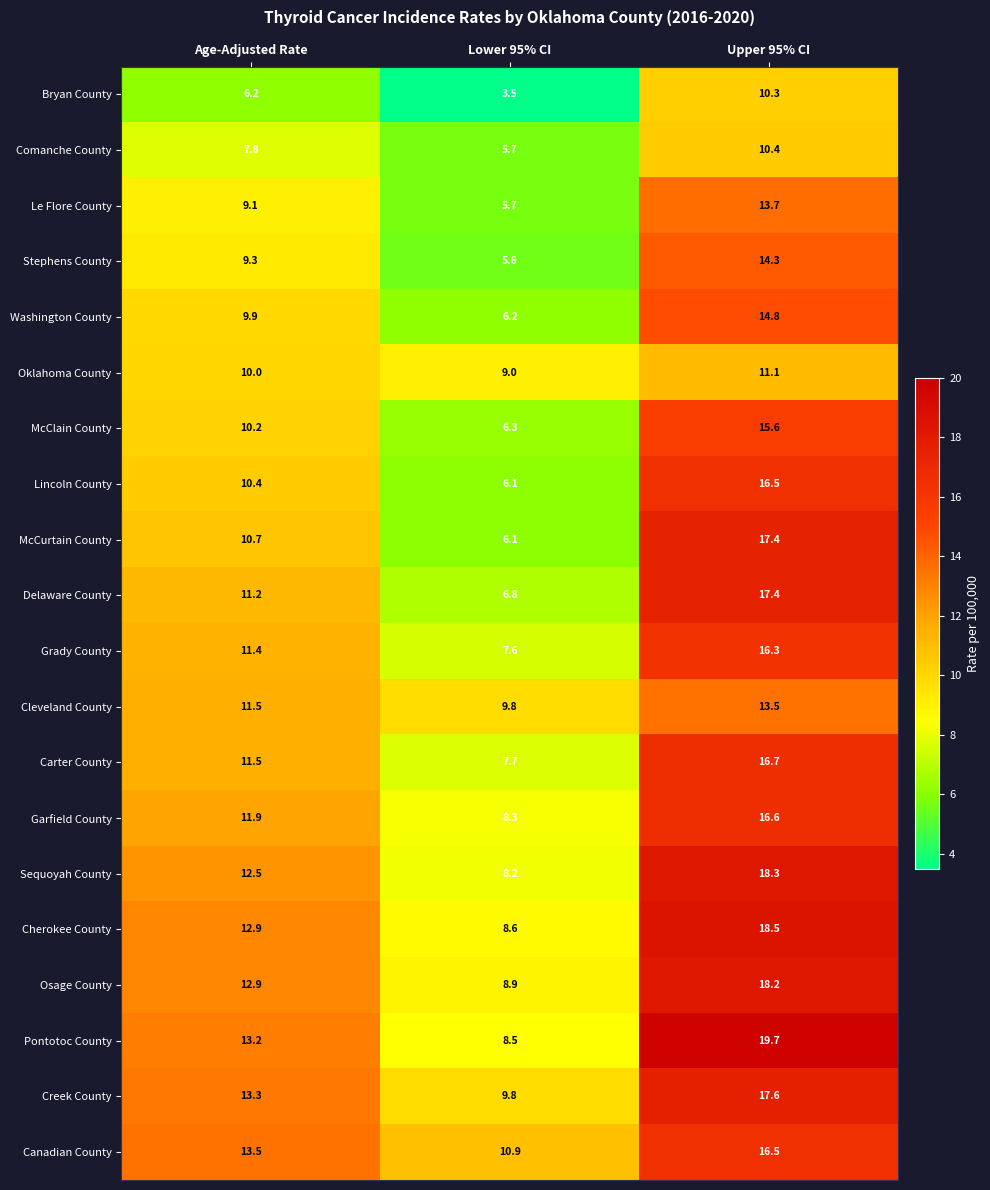

Is it true that Lincoln County equals 3.9 at Age-Adjusted Rate?

False